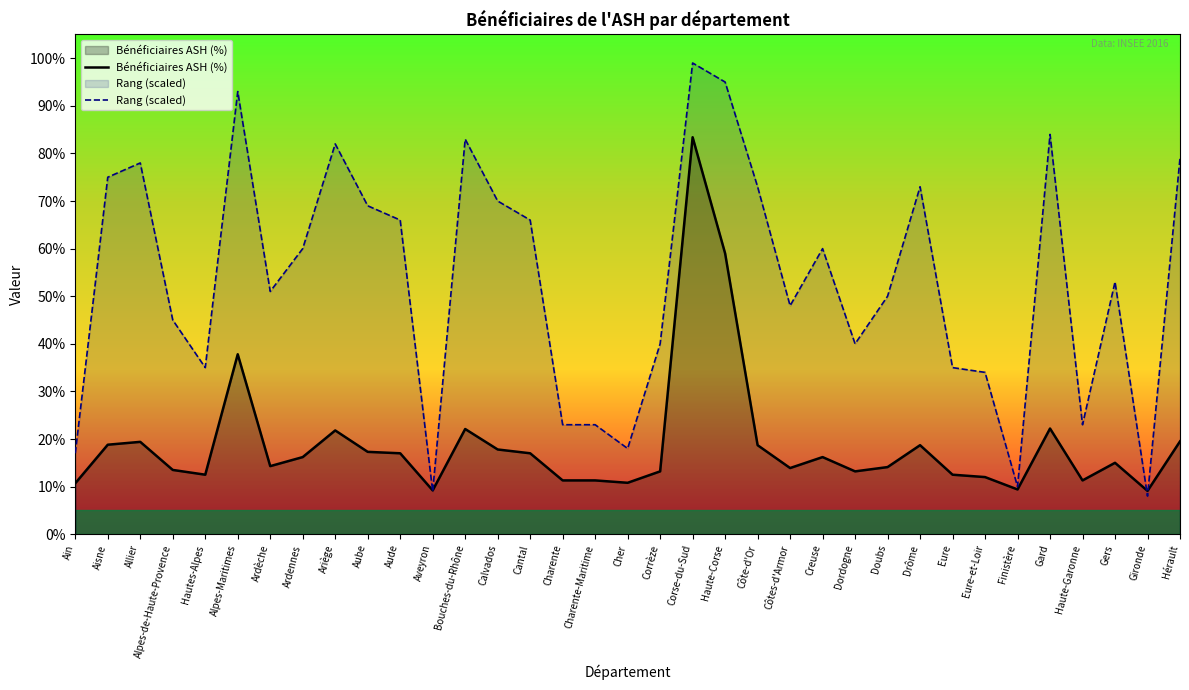

Where is Rang (scaled) nearest to the value 53?

Gers